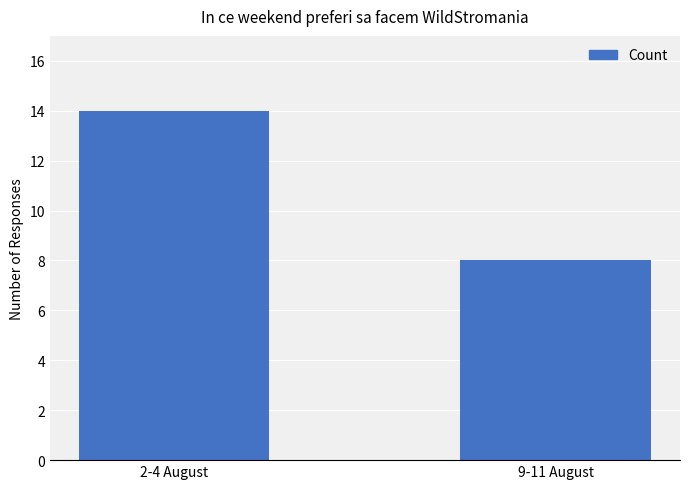

What is the value of the 1st bar from the left?

14